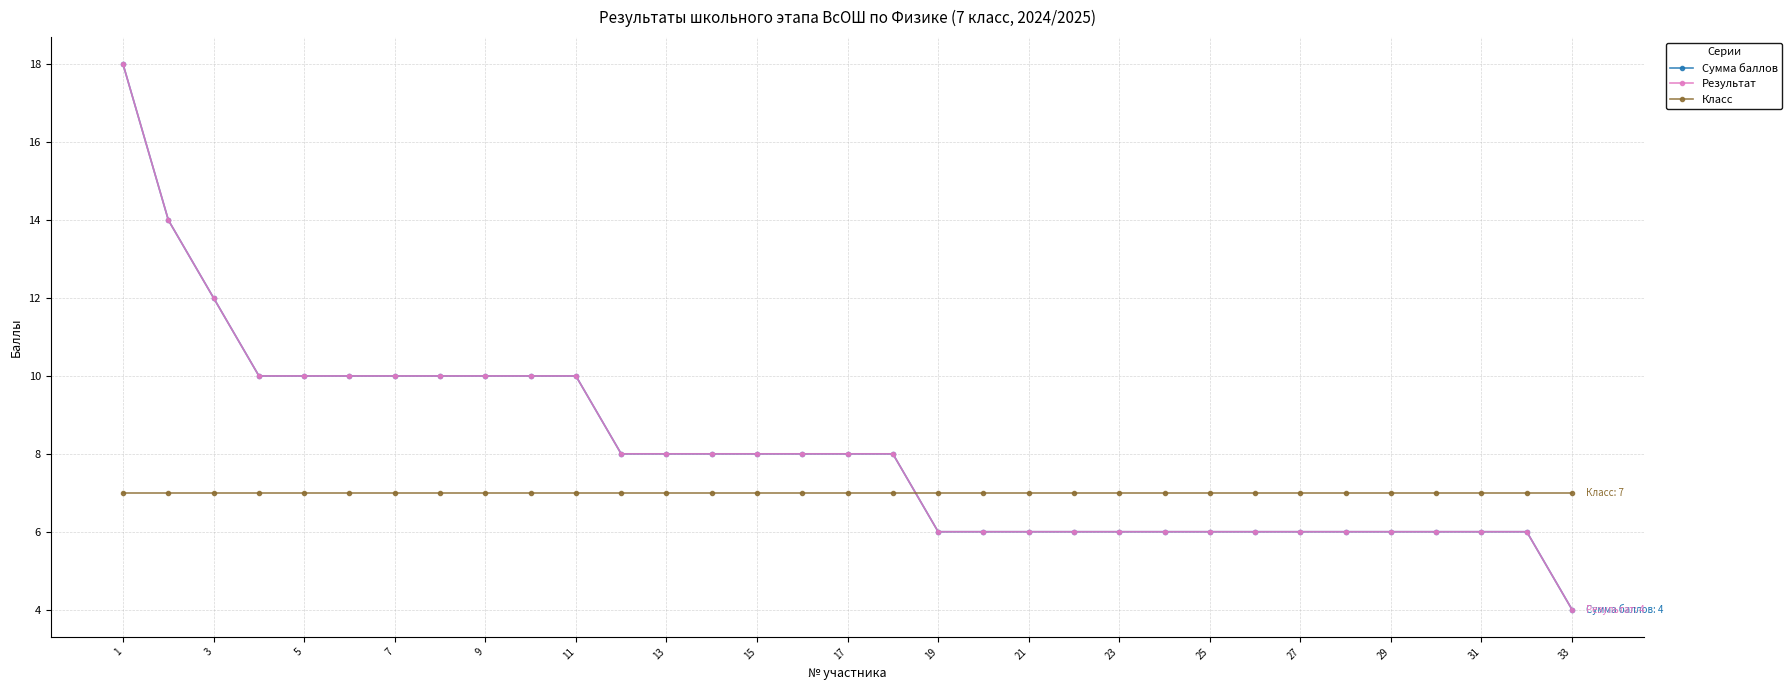

What are all the series names shown in the legend?

Сумма баллов, Результат, Класс